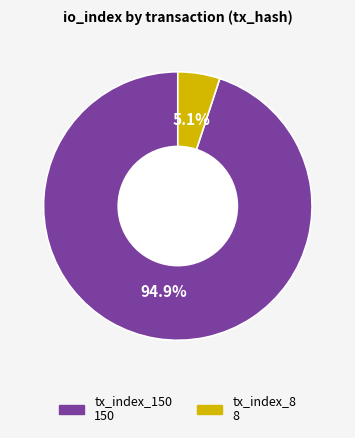

To the nearest percent, what is the combined percentage of tx_index_8 and tx_index_150?

100%